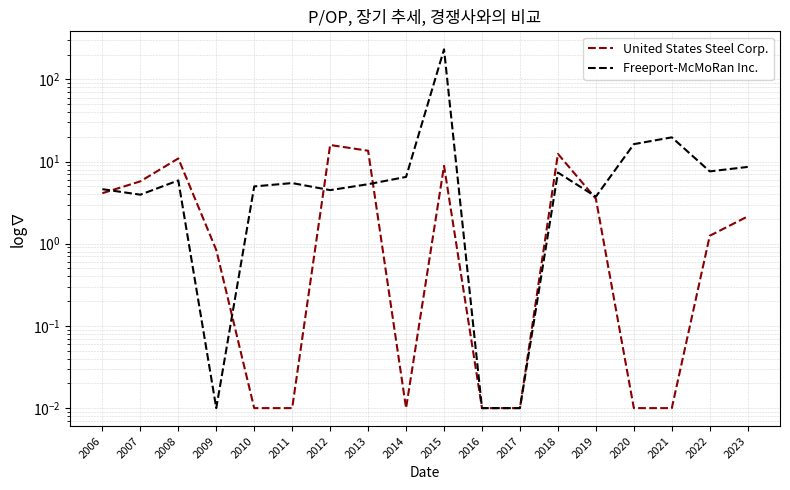

Is it true that United States Steel Corp. equals 0.8 at 2022?

False